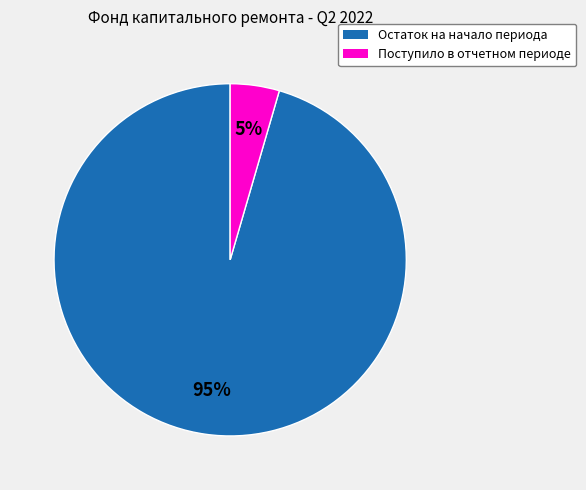

Which slice is the smallest?

Поступило в отчетном периоде